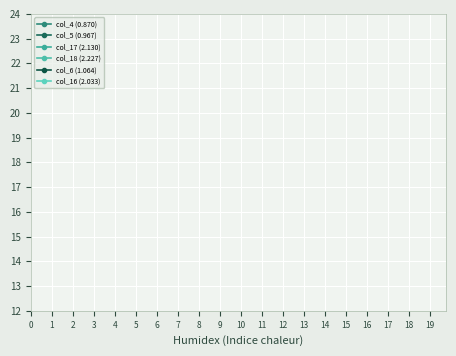

What is the minimum value for col_4 (0.870)?

0.9